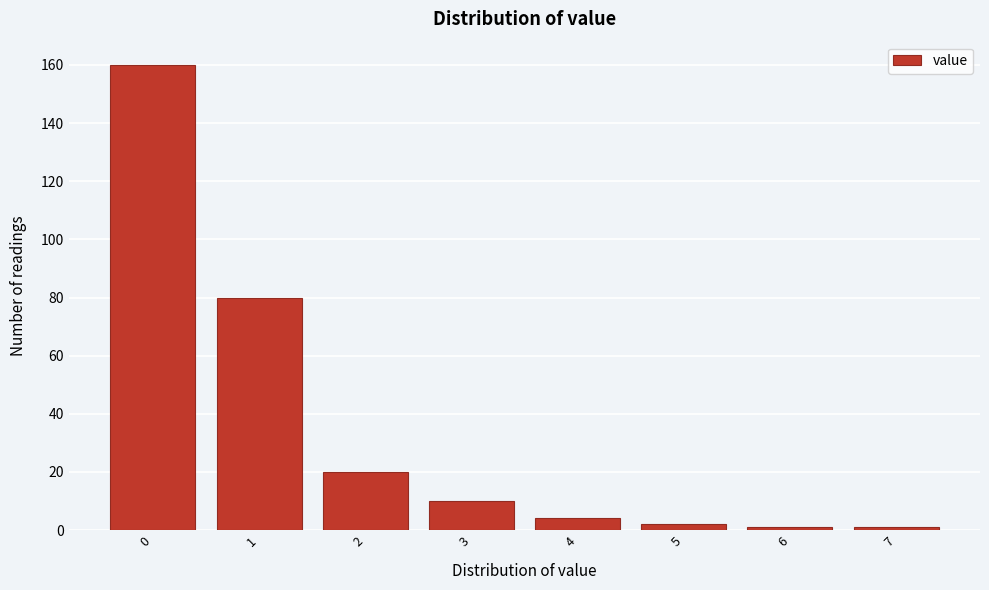

Reading left to right, list all the values displayed in this chart.

0=160	1=80	2=20	3=10	4=4	5=2	6=1	7=1